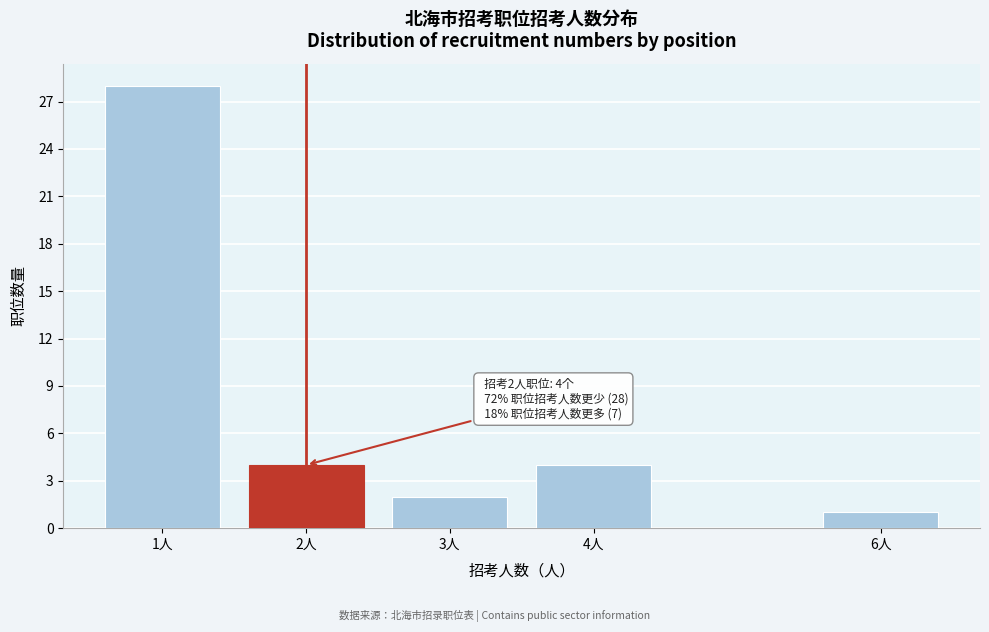

Reading left to right, extract all data points from this chart.

28	4	2	4	1